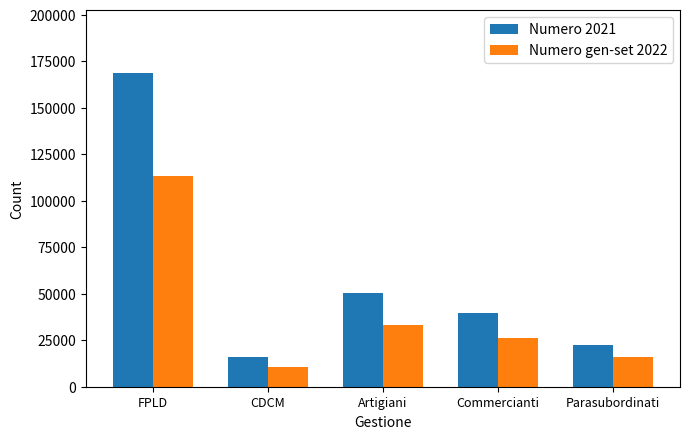

What is the sum of all Numero 2021 values?

297207